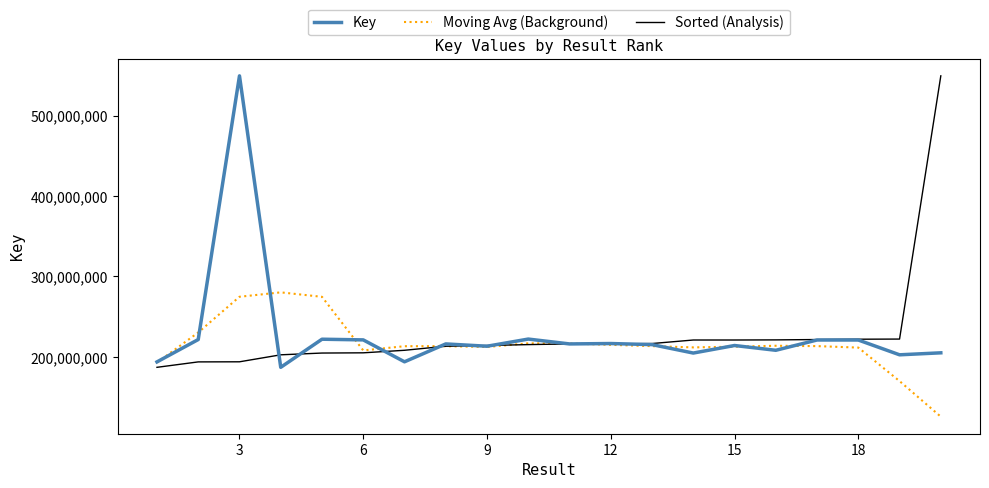

What is the greatest value displayed?

549338801.0